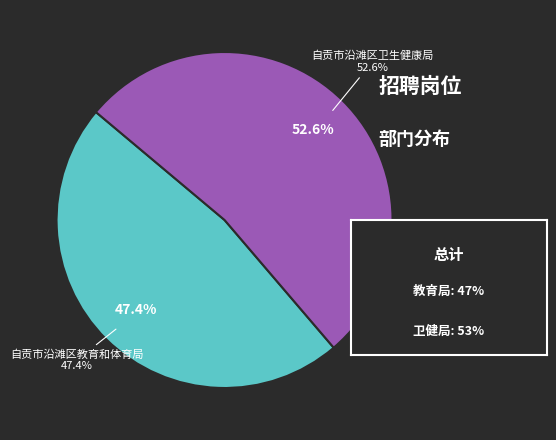

What is the total percentage of 自贡市沿滩区卫生健康局 and 自贡市沿滩区教育和体育局?

100.0%